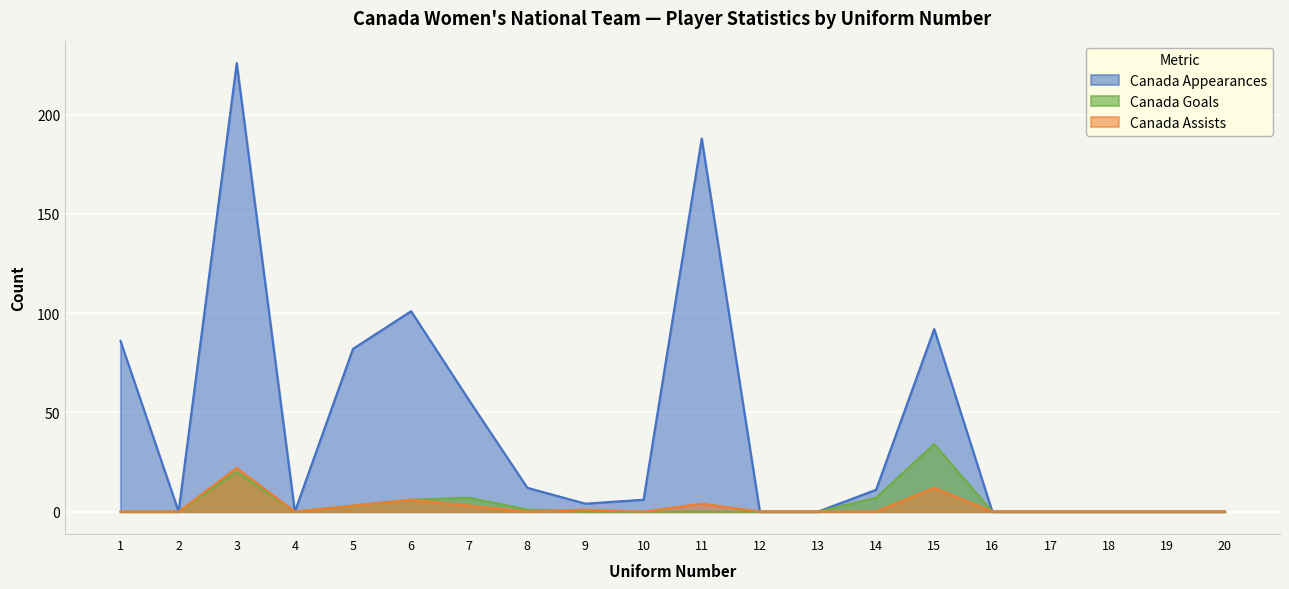

What is the sum of all Canada Goals values?

78